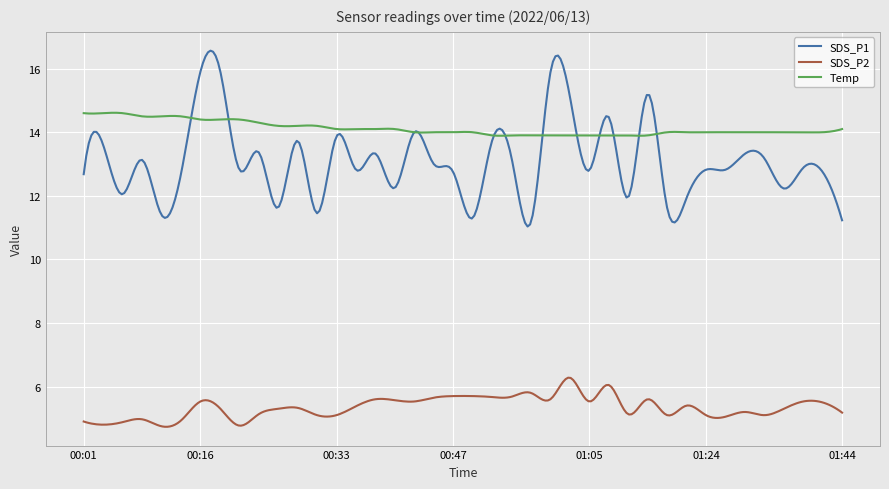

True or false: SDS_P1 and SDS_P2 intersect in this chart.

False